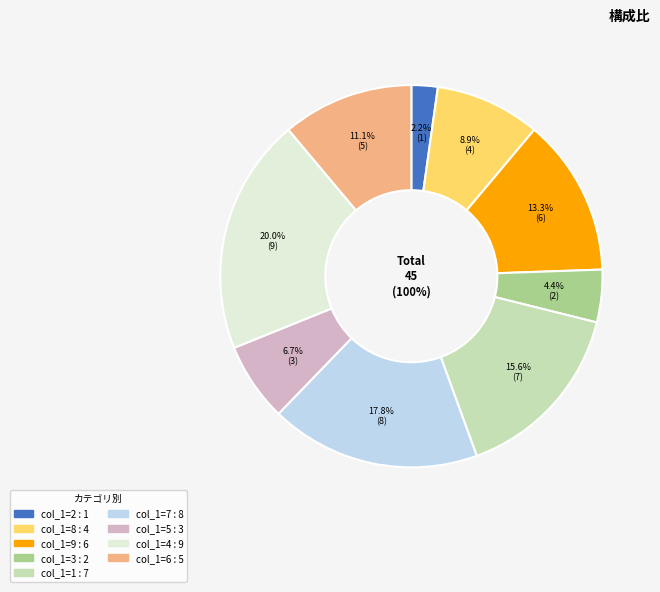

Rank the categories by value from lowest to highest.

2, 3, 5, 8, 6, 9, 1, 7, 4